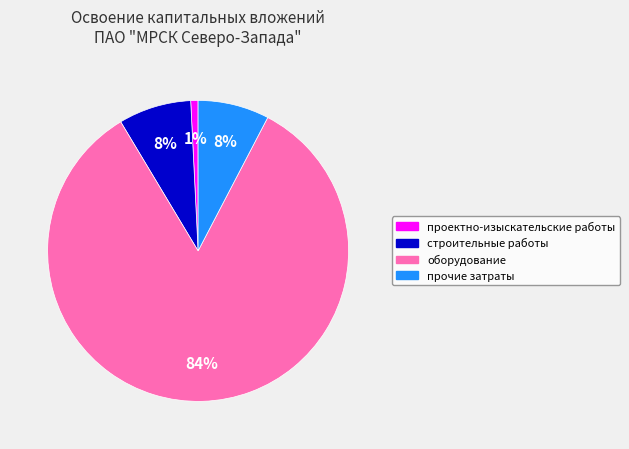

To the nearest percent, what percentage of the pie is проектно-изыскательские работы?

1%